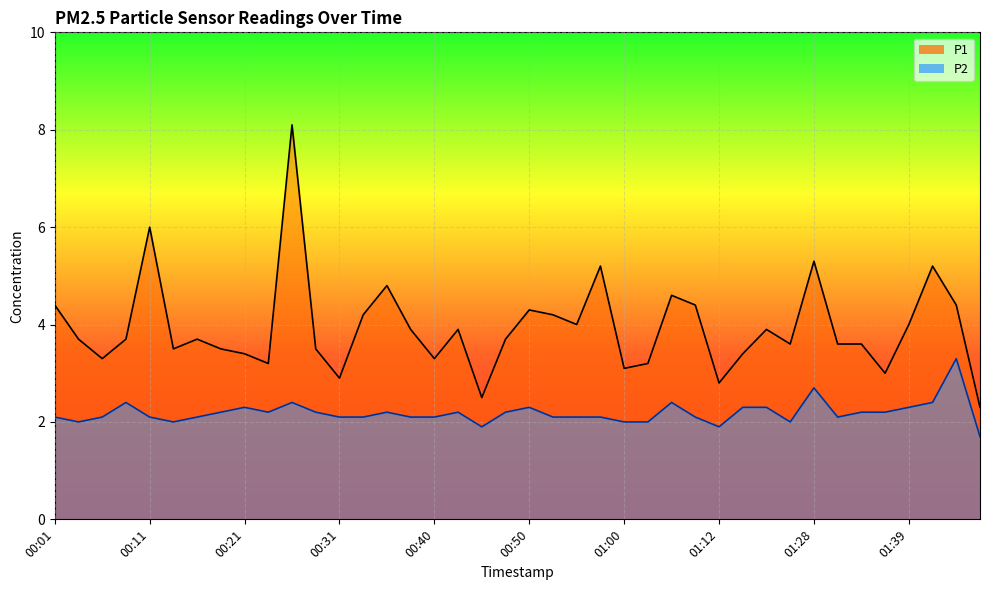

Where is the first local minimum for P2?

00:04